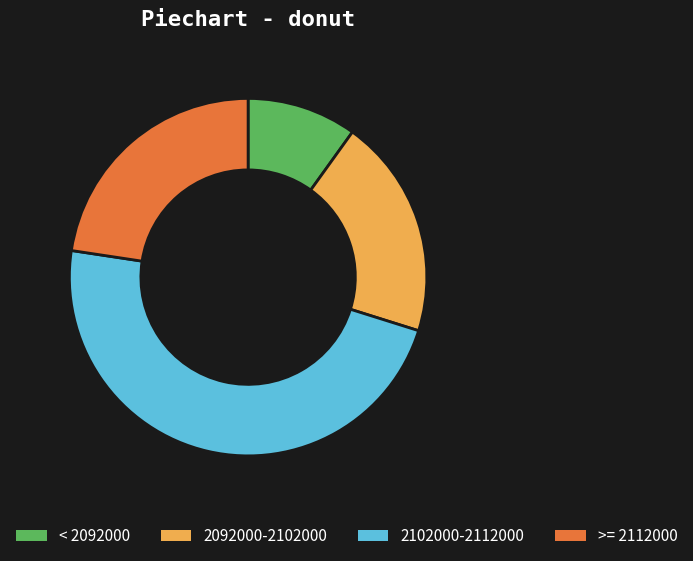

Is it true that 2092000-2102000 is 8% of the pie?

False